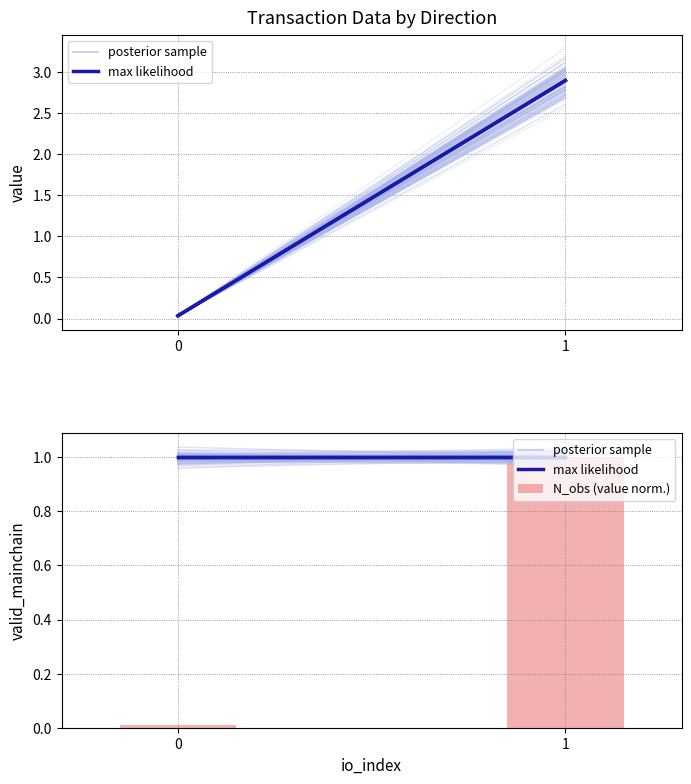

How many series are shown in this chart?

1